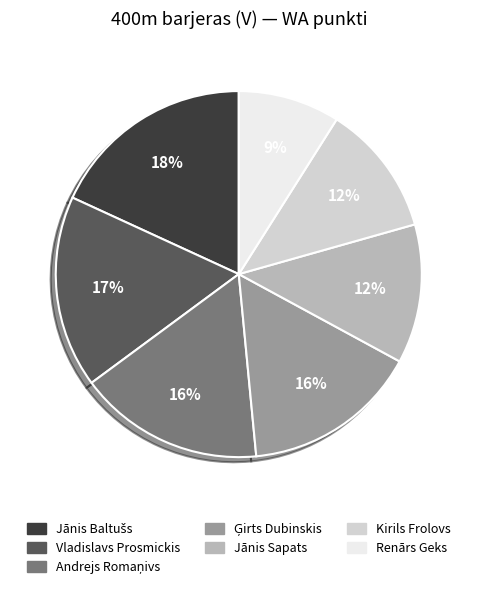

Count the number of slices in the pie.

7